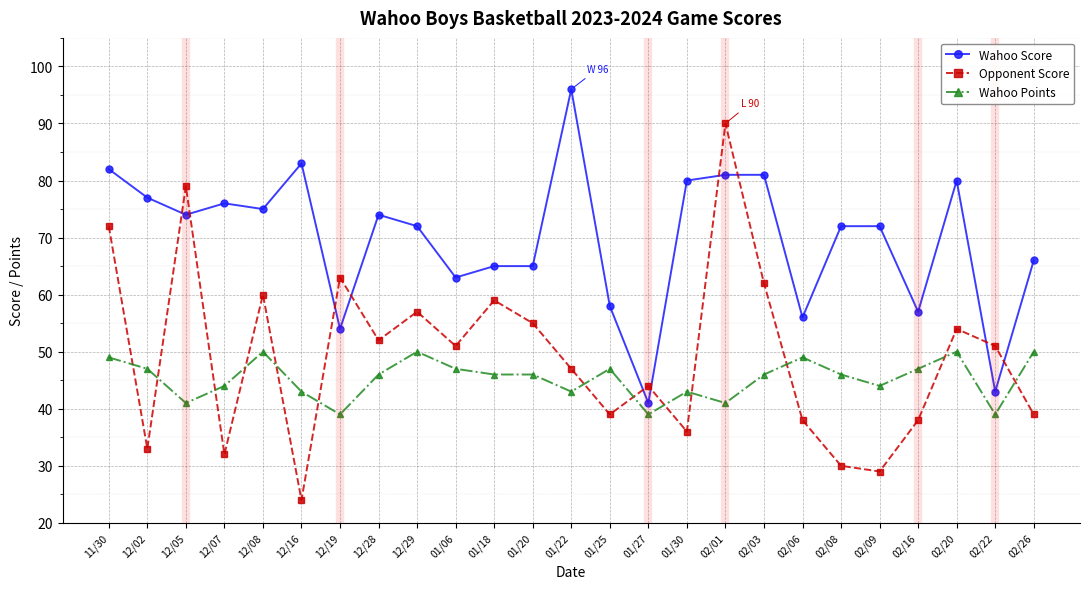

Is the value of Wahoo Score at 02/06 greater than the value of Wahoo Points at 12/29?

Yes